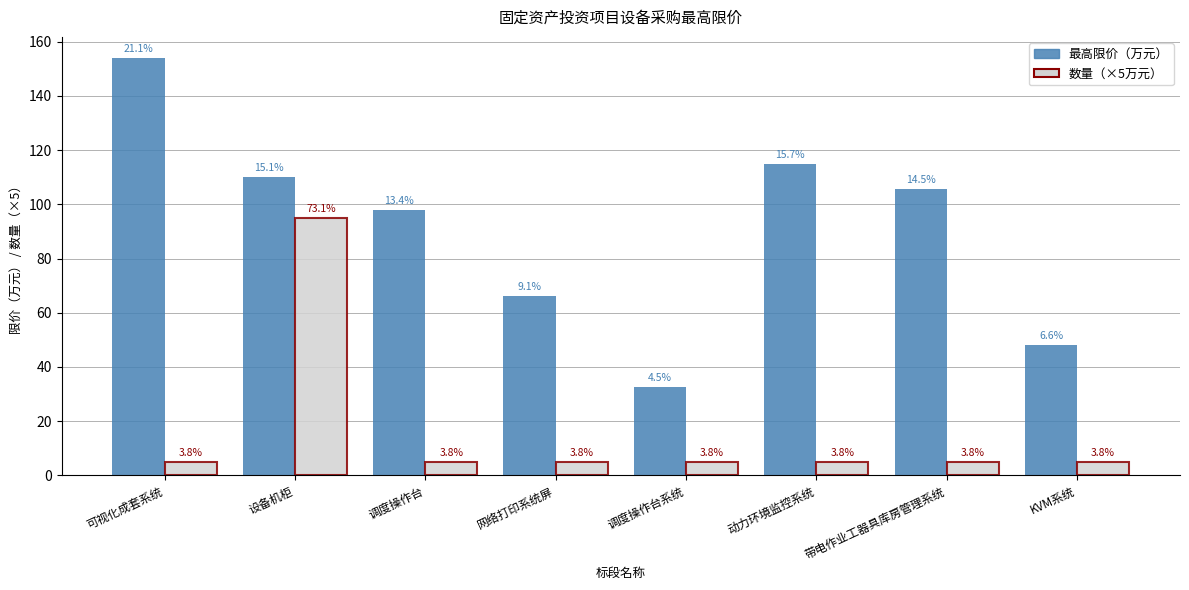

The value of 数量（×5万元） at 调度操作台 is 5.0. True or false?

True